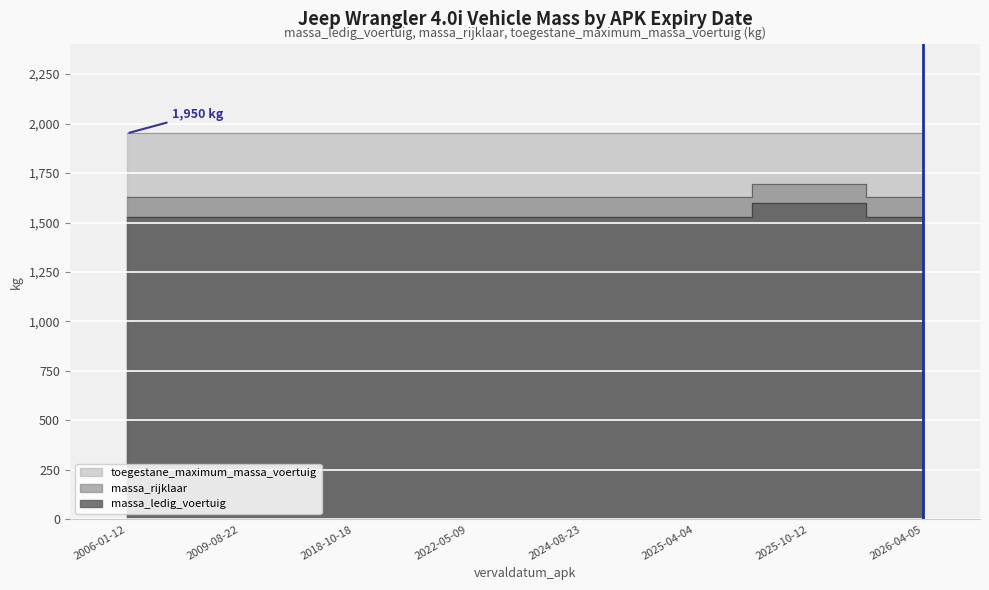

Which series changed the most between 2009-08-22 and 2025-04-04?

massa_ledig_voertuig